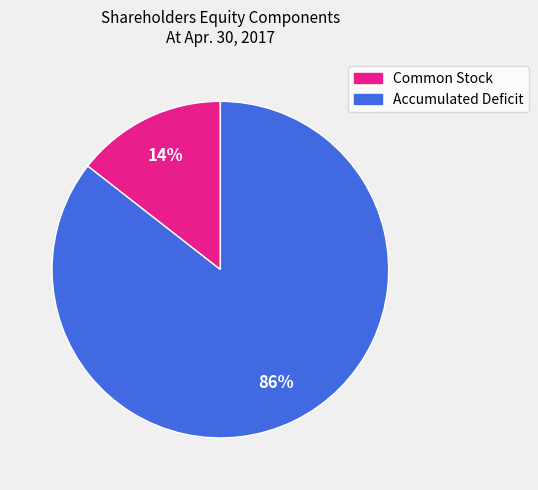

Is it true that Common Stock is 14% of the pie?

True